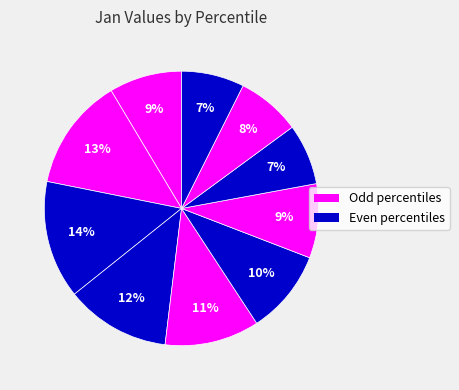

How many segments does this pie chart have?

10